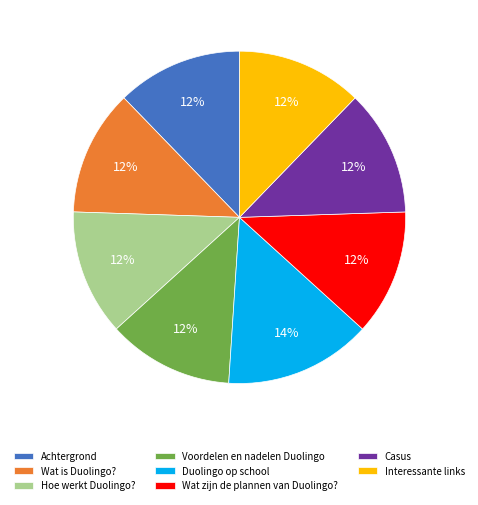

What is the ratio of the value at Casus to the value at Wat is Duolingo??

1.0